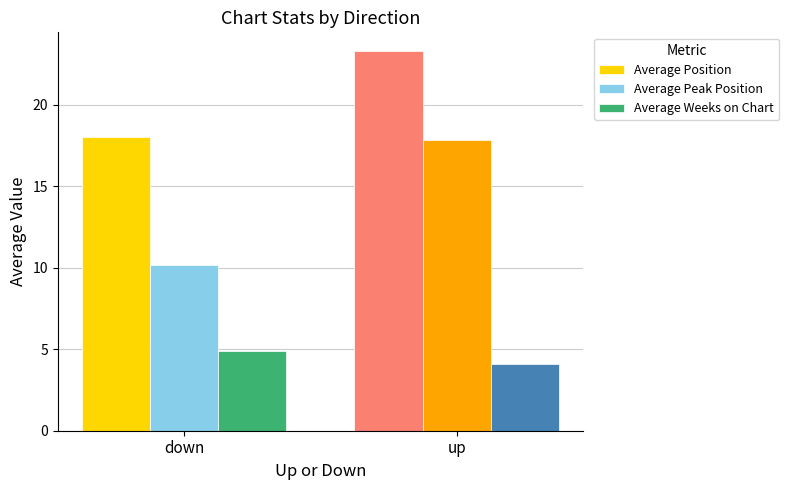

List the labels in order of Average Weeks on Chart value, largest first.

down, up